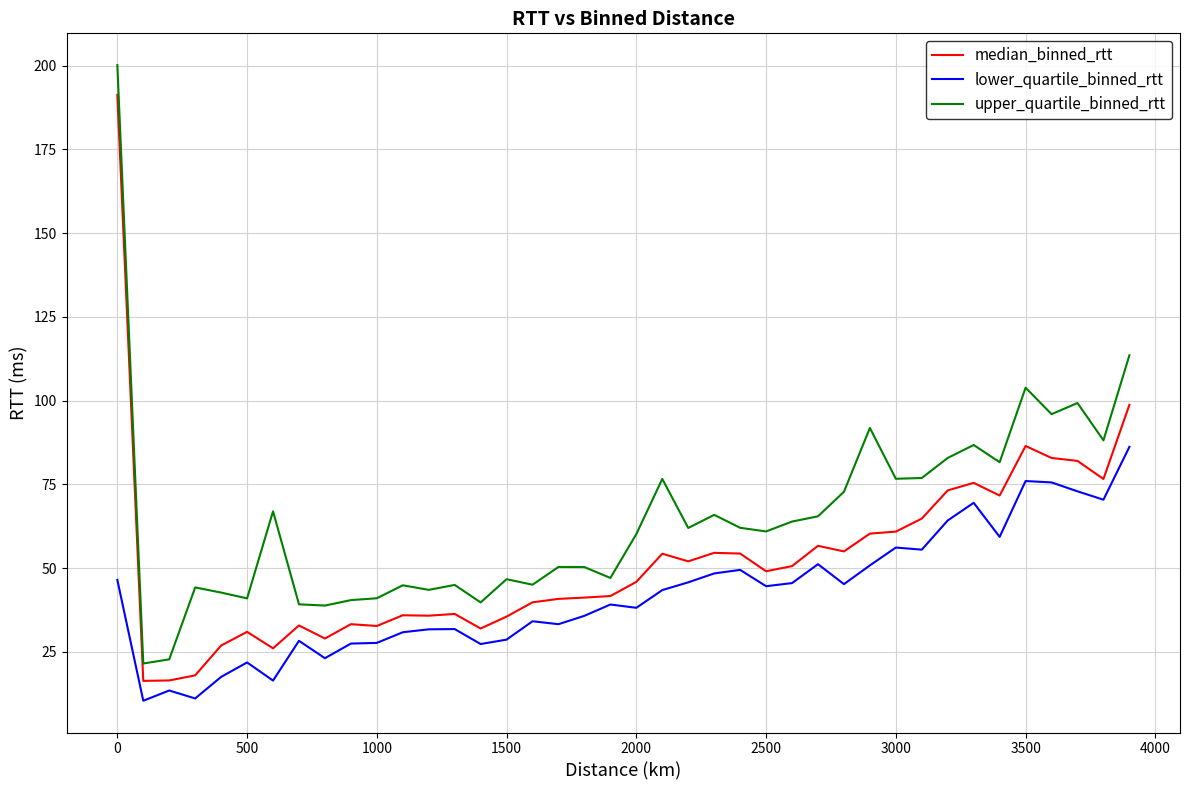

True or false: median_binned_rtt and upper_quartile_binned_rtt cross at least once.

False